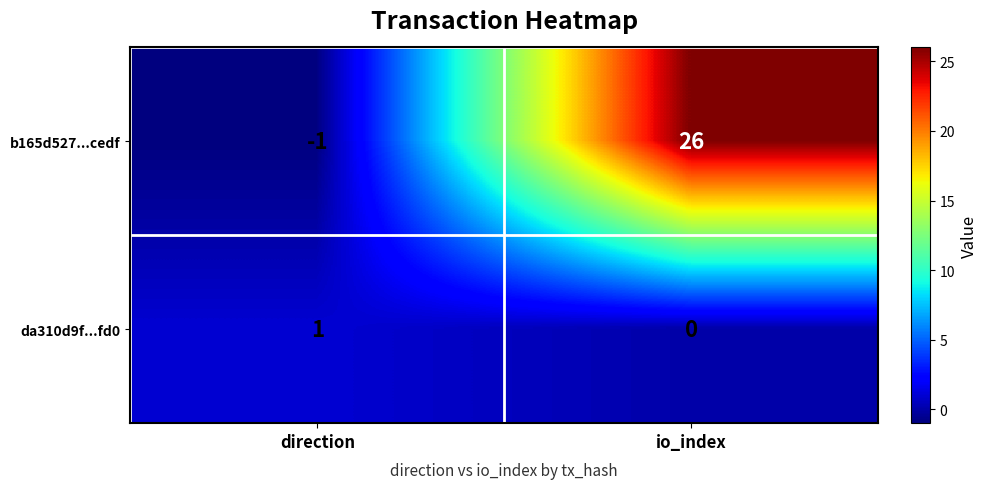

Rank the series at io_index from highest to lowest value.

b165d527...cedf, da310d9f...fd0